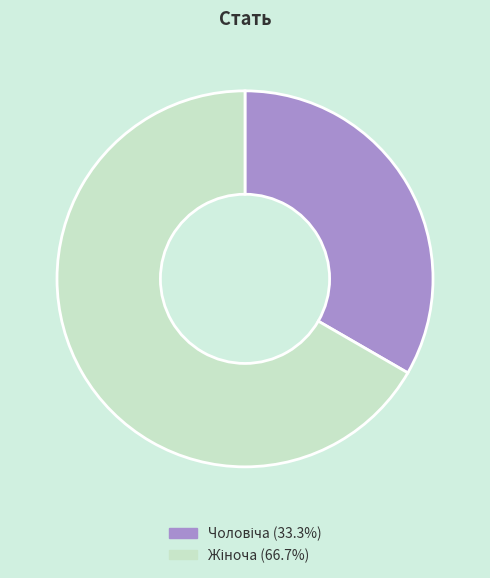

Is there any slice that represents more than half of the pie?

Yes